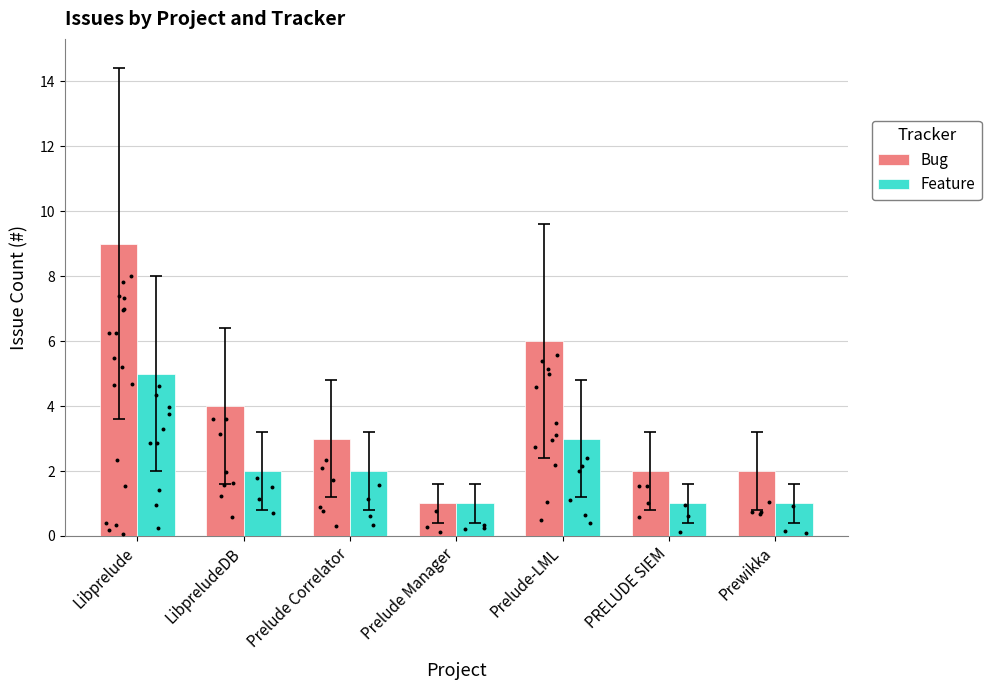

Which series has the largest total across all categories?

Bug